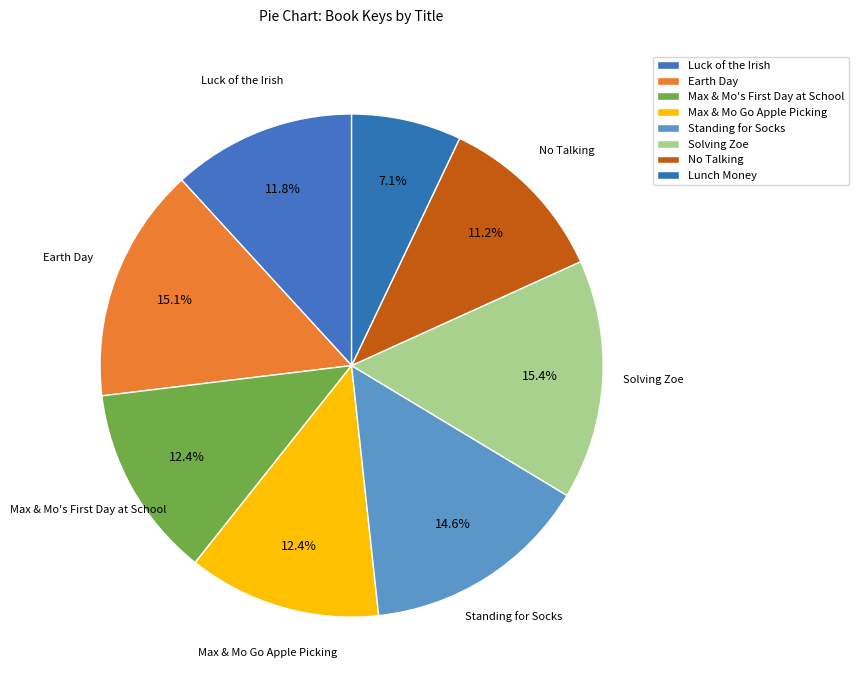

Count the number of slices in the pie.

8